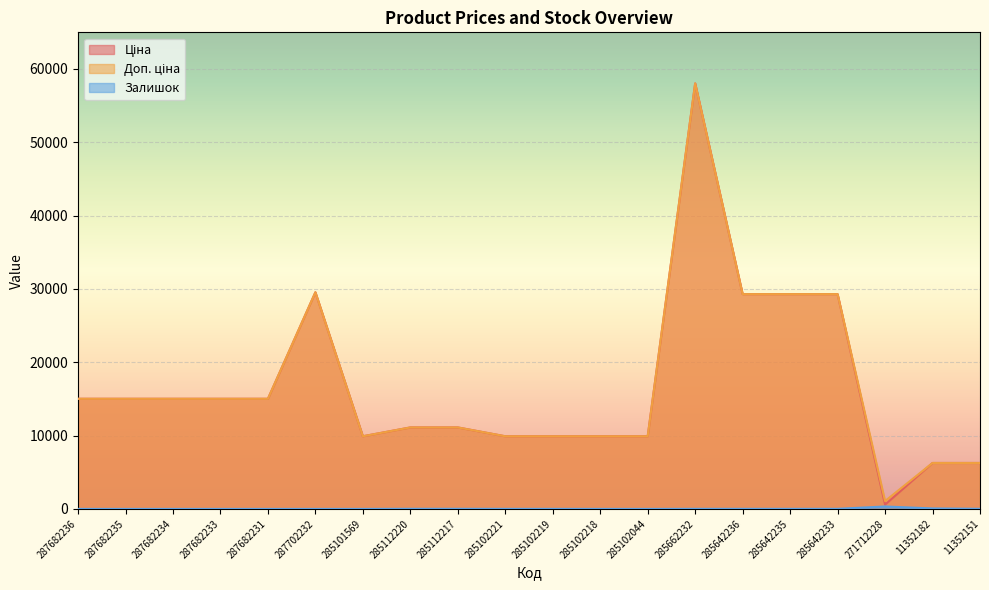

Is it true that Доп. ціна equals 1597.0 at 11352151?

False